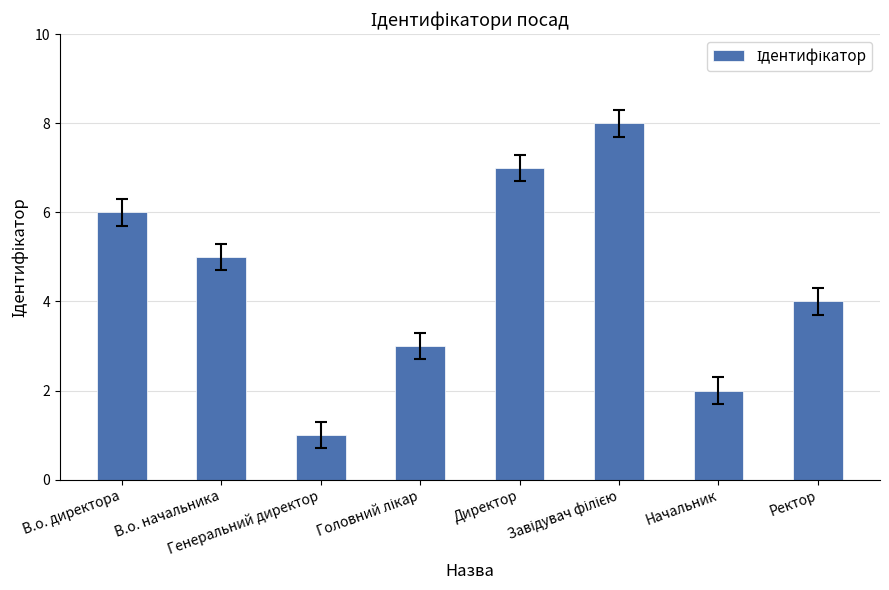

At which category does the chart reach its minimum across all series?

Генеральний директор